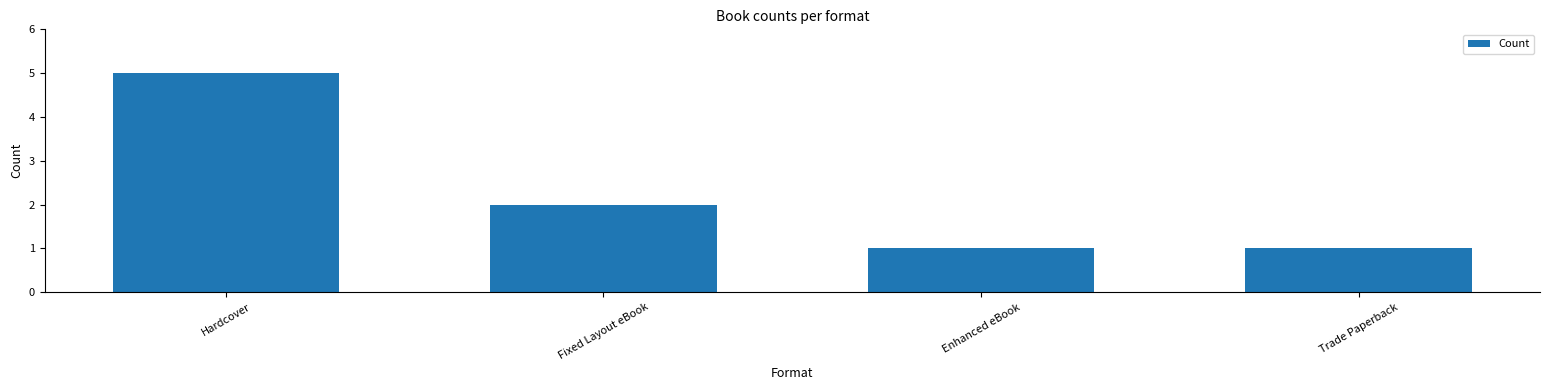

What is the minimum value shown in the chart?

1